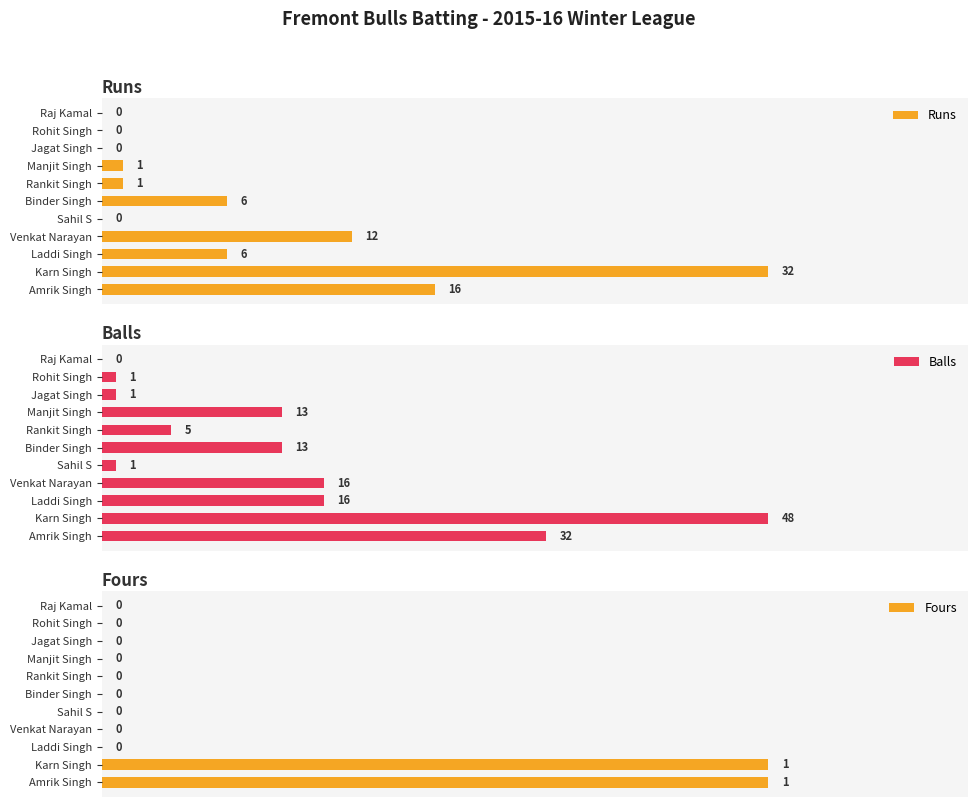

Which series has the largest range (max minus min)?

Balls